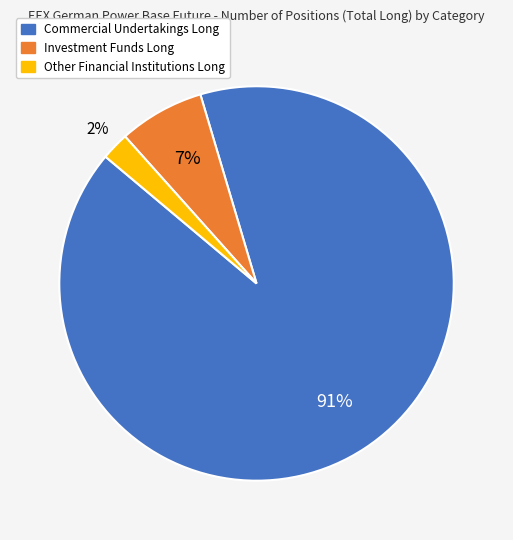

To the nearest percent, what percentage of the pie is Commercial Undertakings Long?

91%